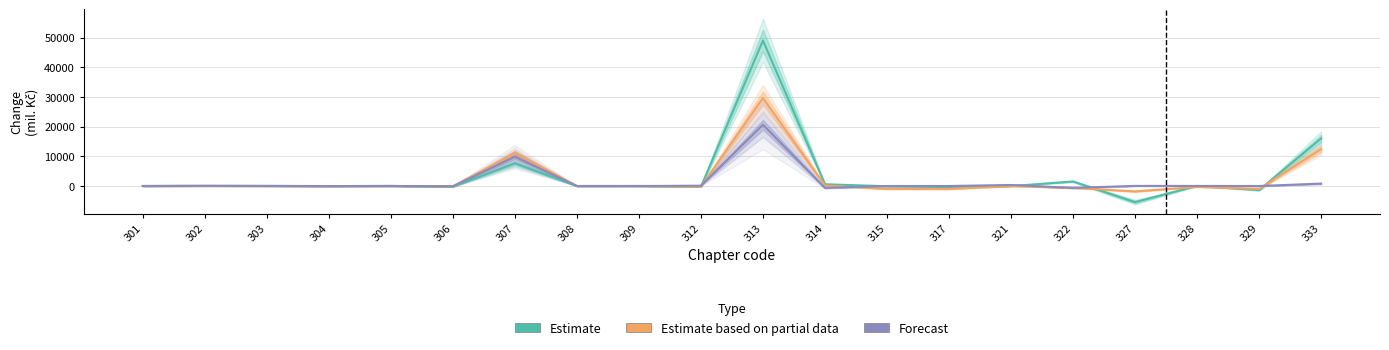

What are all the series names shown in the legend?

Estimate, Estimate based on partial data, Forecast